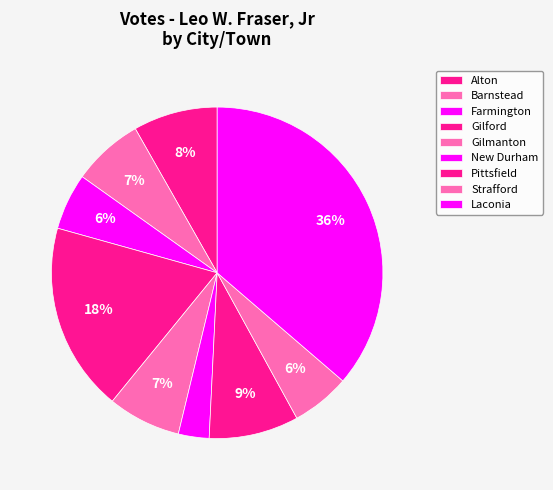

Rank the categories by value from highest to lowest.

Laconia, Gilford, Pittsfield, Alton, Gilmanton, Barnstead, Strafford, Farmington, New Durham